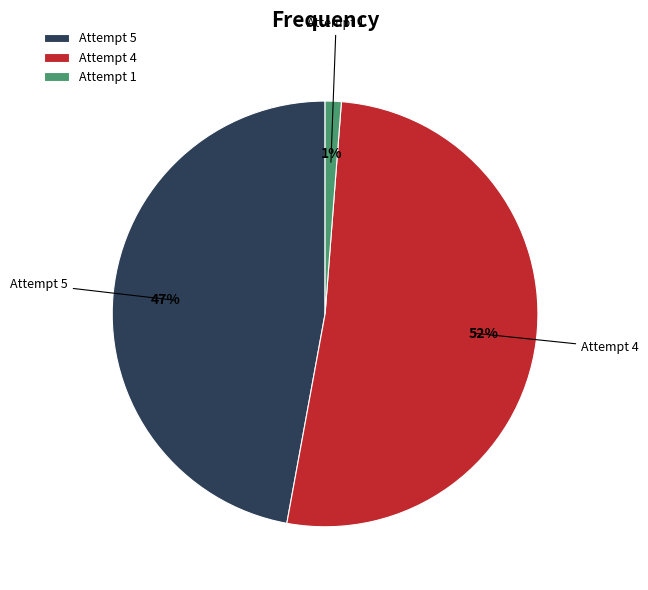

To the nearest percent, what is the difference between the Attempt 4 and Attempt 5 slice percentages?

5%